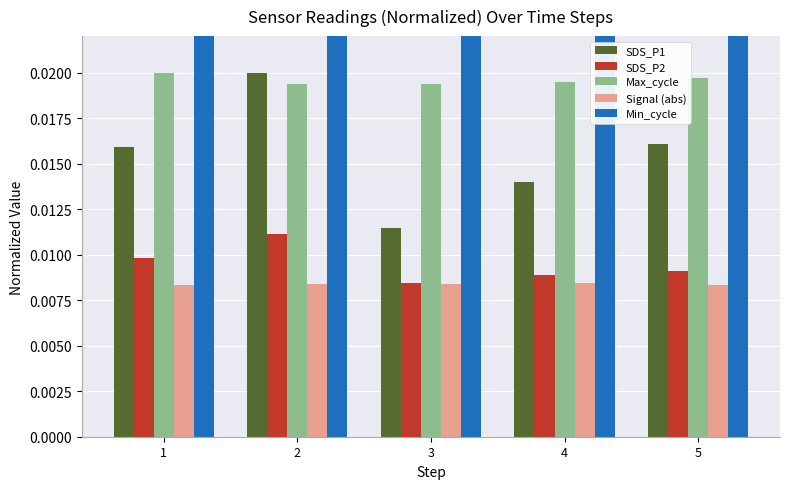

Between 5 and 1, which is larger?

5